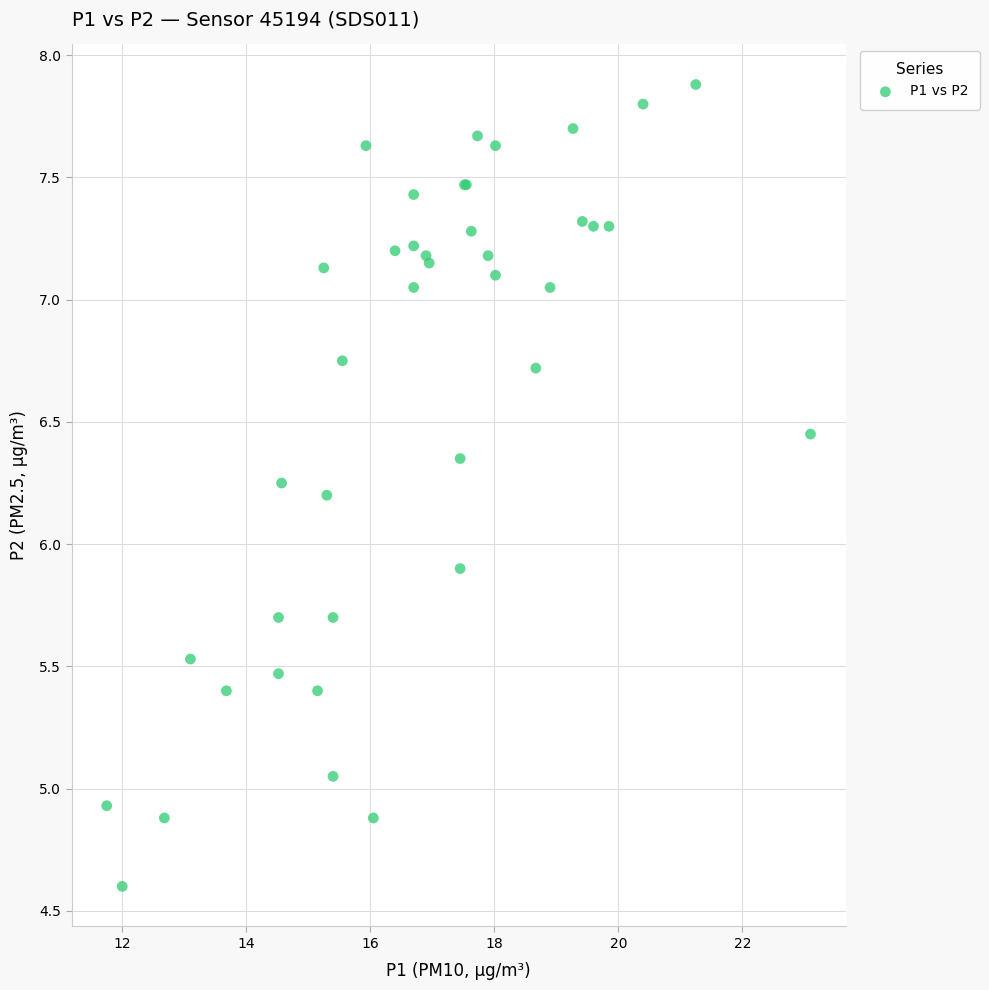

What Y value in the scatter plot is closest to 6?

5.9